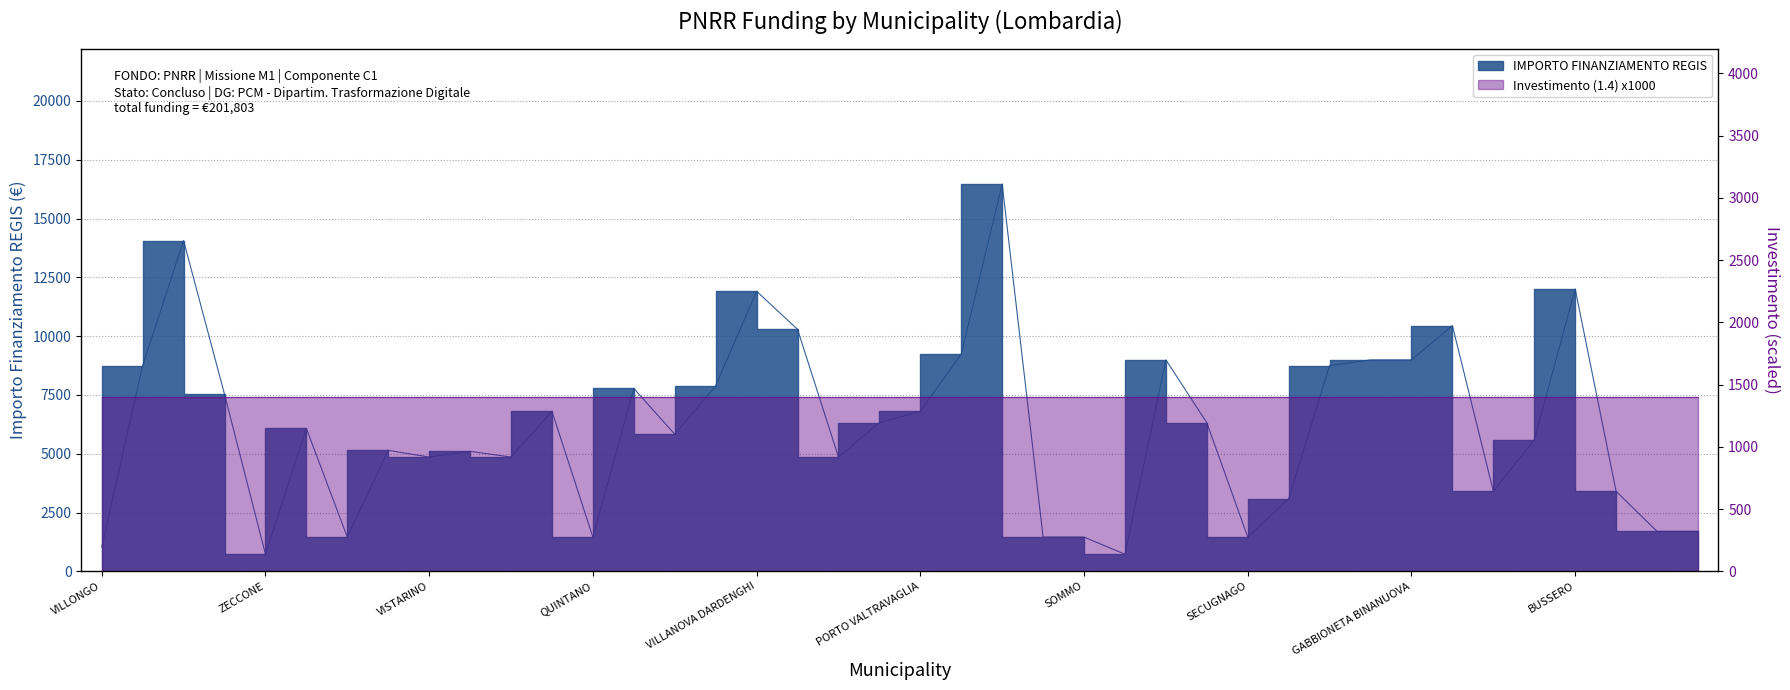

How many interior local peaks (higher than both neighbors) does the data have?

11